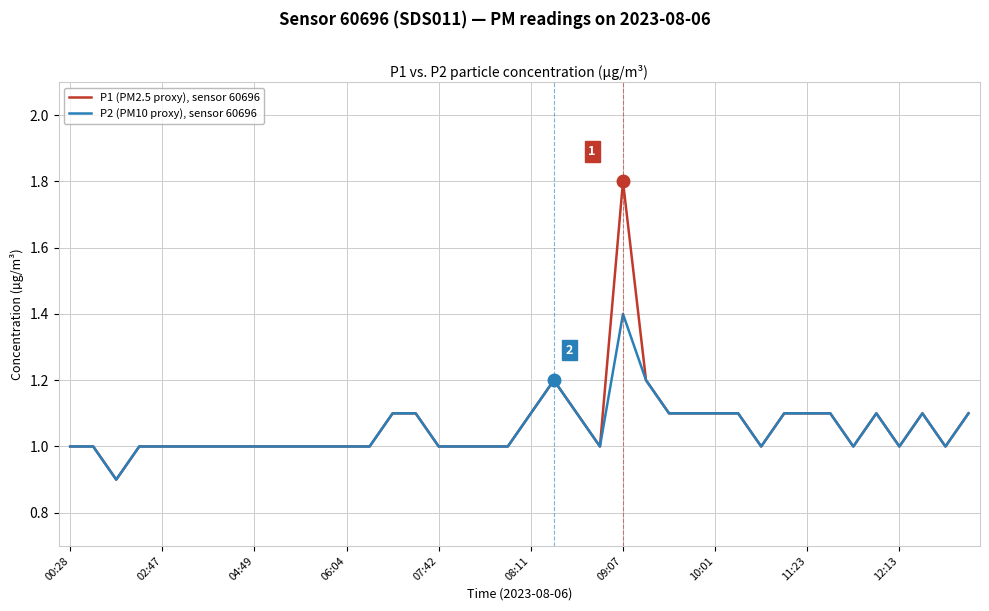

Rank the series by their maximum value, from highest to lowest.

P1 (PM2.5 proxy), sensor 60696, P2 (PM10 proxy), sensor 60696